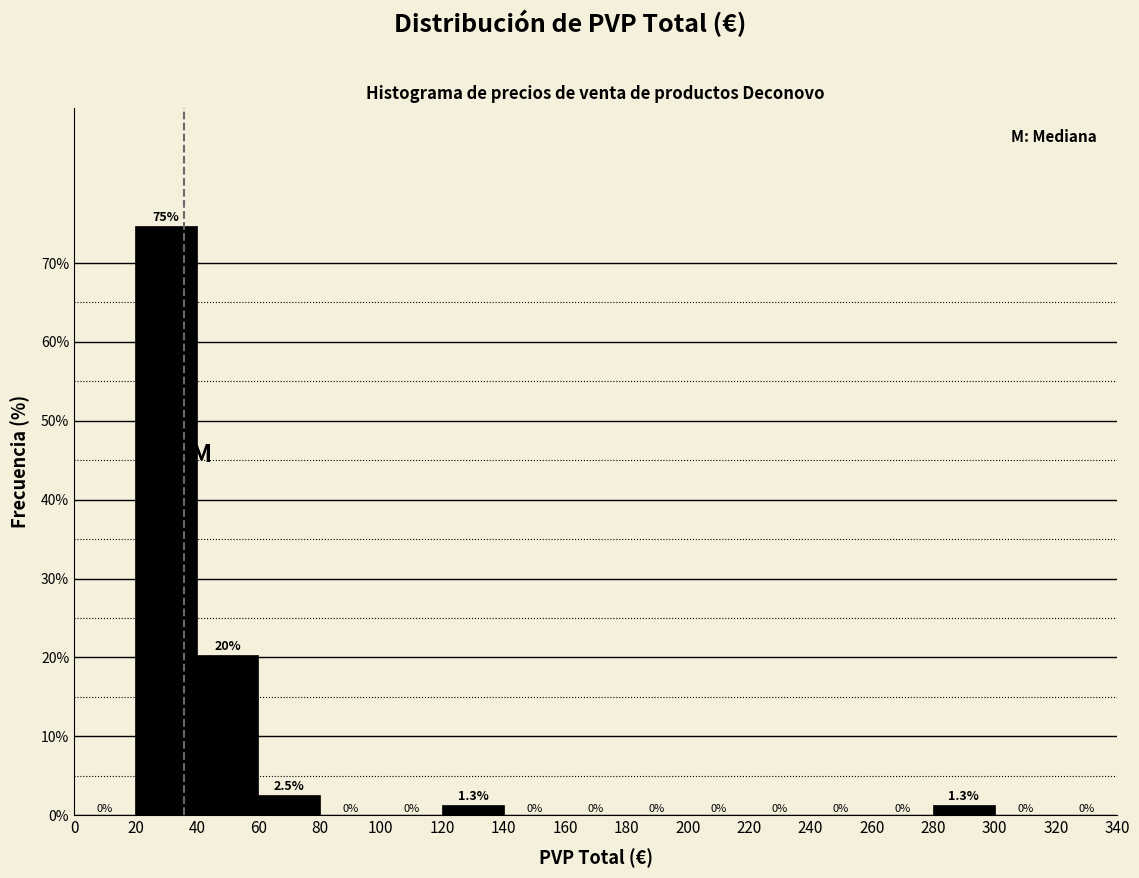

Over which range of the x-axis is the bar tallest?

20 to 40